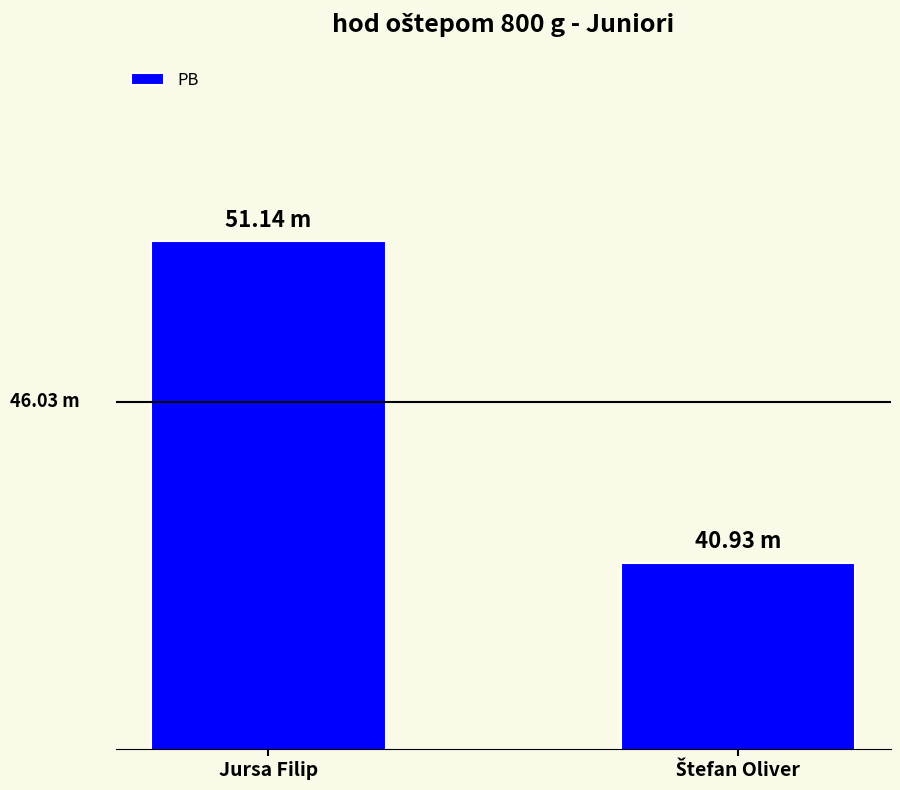

Are the bars horizontal?

No